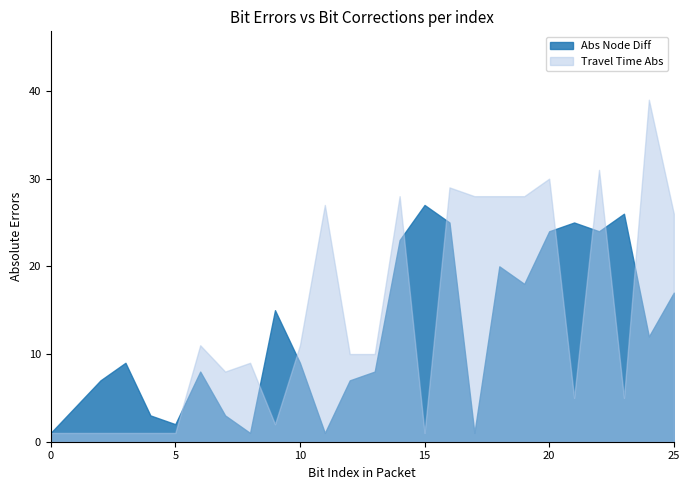

List the series in order of their peak value, lowest first.

Abs Node Diff, Travel Time Abs